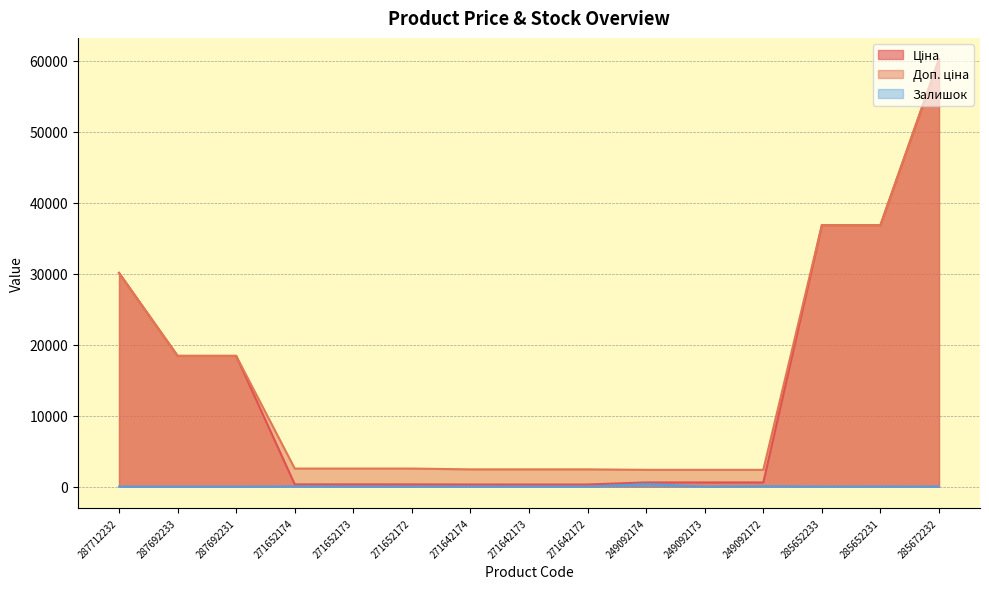

Reading left to right, what are all the values shown in this chart?

Ціна: 287712232=30102.8	287692233=18420.9	287692231=18420.9	271652174=318.3	271652173=318.3	271652172=318.3	271642174=304.1	271642173=304.1	271642172=304.1	249092174=591.6	249092173=591.6	249092172=591.6	285652233=36841.8	285652231=36841.8	285672232=60205.6
Доп. ціна: 287712232=30102.8	287692233=18420.9	287692231=18420.9	271652174=2546.4	271652173=2546.4	271652172=2546.4	271642174=2432.8	271642173=2432.8	271642172=2432.8	249092174=2366.5	249092173=2366.5	249092172=2366.5	285652233=36841.8	285652231=36841.8	285672232=60205.6
Залишок: 287712232=0.0	287692233=0.0	287692231=0.0	271652174=38.0	271652173=15.0	271652172=5.0	271642174=14.0	271642173=10.0	271642172=5.0	249092174=365.0	249092173=14.0	249092172=63.0	285652233=14.0	285652231=23.0	285672232=16.0